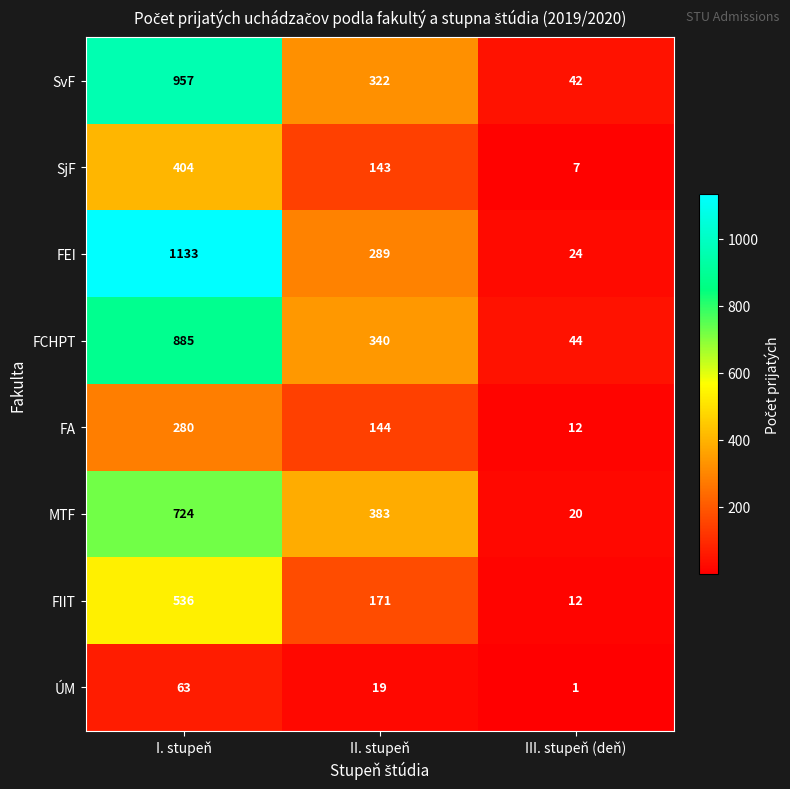

Between II. stupeň and III. stupeň (deň), which series saw the biggest shift?

MTF